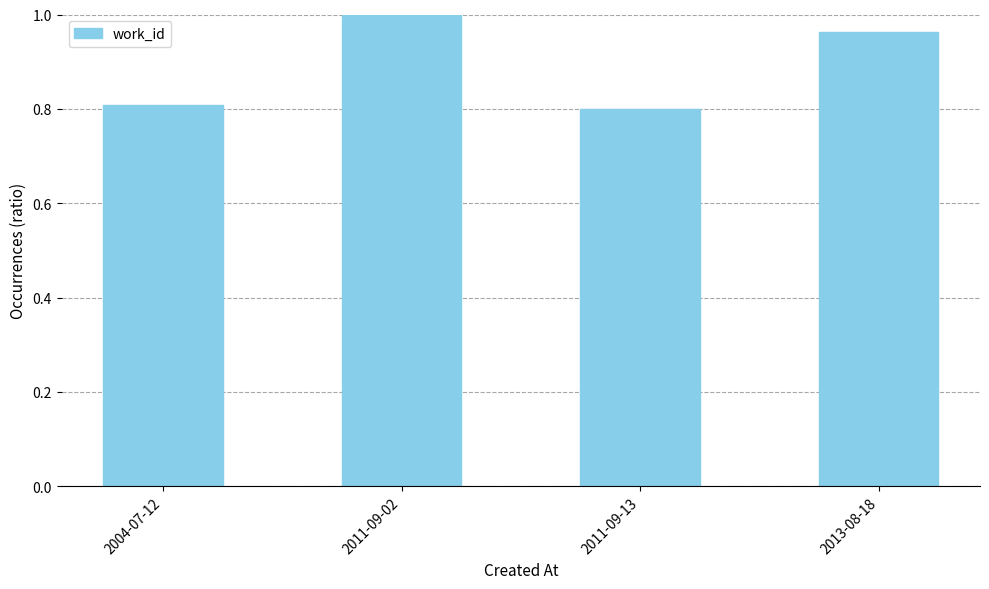

What is the sum of the values at 2004-07-12 and 2011-09-13?

1.6